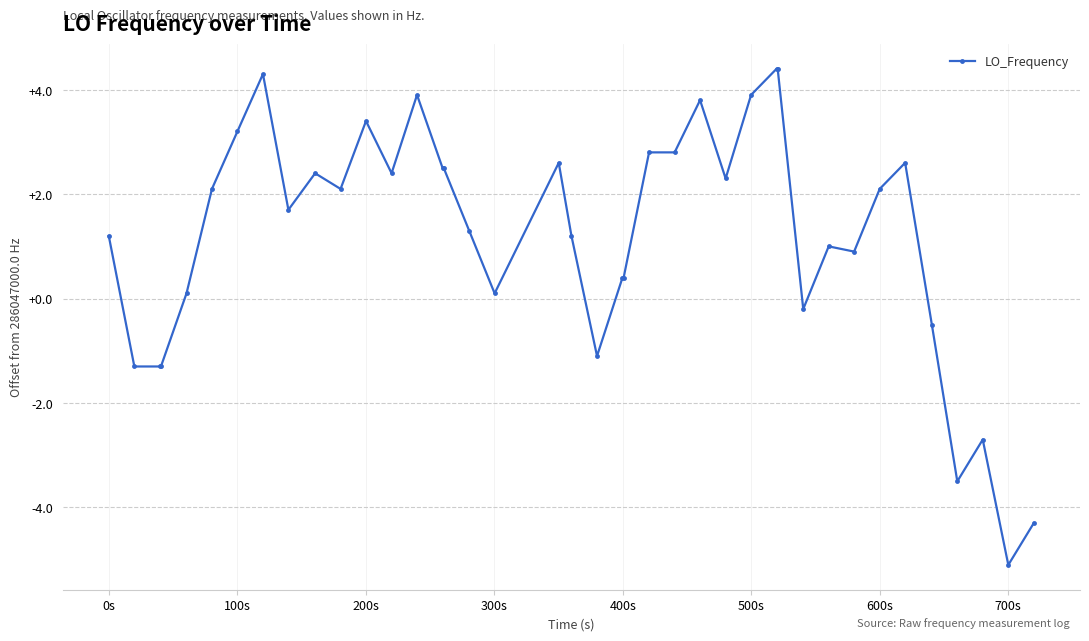

Reading left to right, extract all data points from this chart.

1.2	-1.3	-1.3	-1.3	0.1	2.1	3.2	4.3	1.7	2.4	2.1	3.4	2.4	3.9	2.5	2.5	1.3	0.1	2.6	1.2	-1.1	0.4	0.4	2.8	2.8	3.8	2.3	3.9	4.4	4.4	-0.2	1.0	0.9	2.1	2.6	-0.5	-3.5	-2.7	-5.1	-4.3